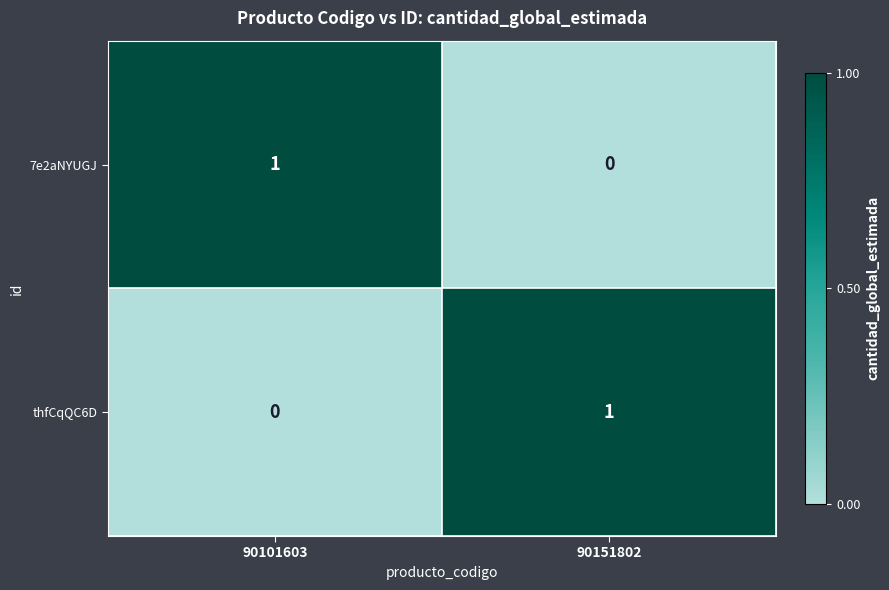

Which category has the lowest value in the thfCqQC6D series?

90101603